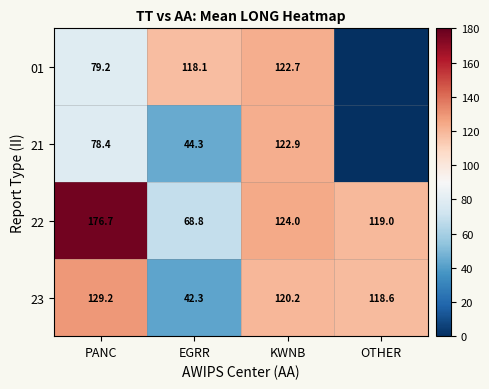

How many data points does each series have?

4